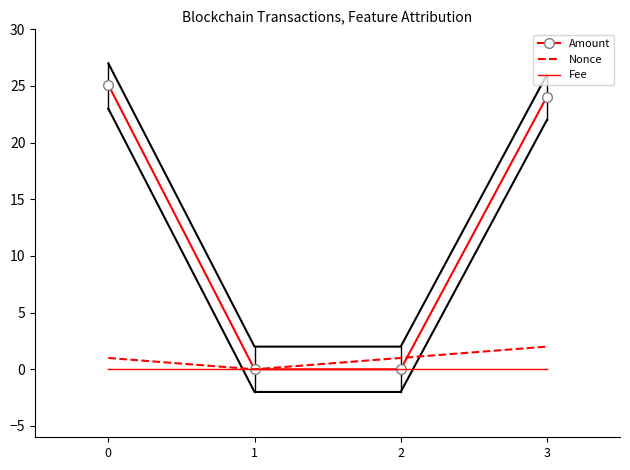

Reading left to right, extract all data points from this chart.

Amount: 25.1	0.0	0.0	24.1
Nonce: 1.0	0.0	1.0	2.0
Fee: 0.0	0.0	0.0	0.0